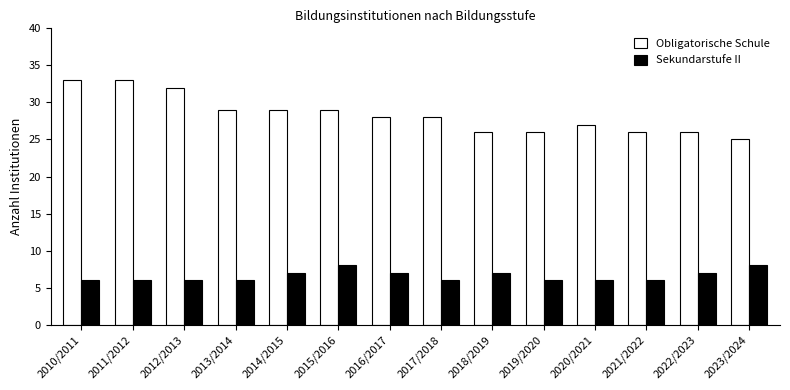

What is the sum of all Sekundarstufe II values?

92